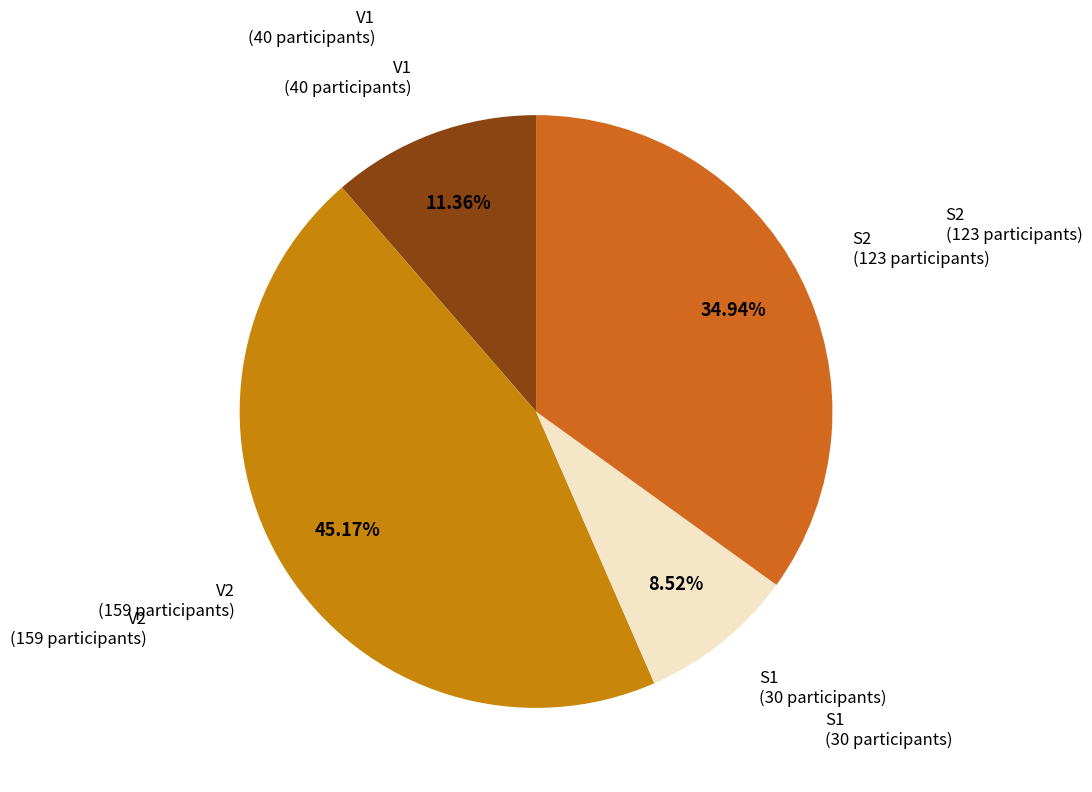

Do V1 and V2 together represent more than half of the pie?

Yes